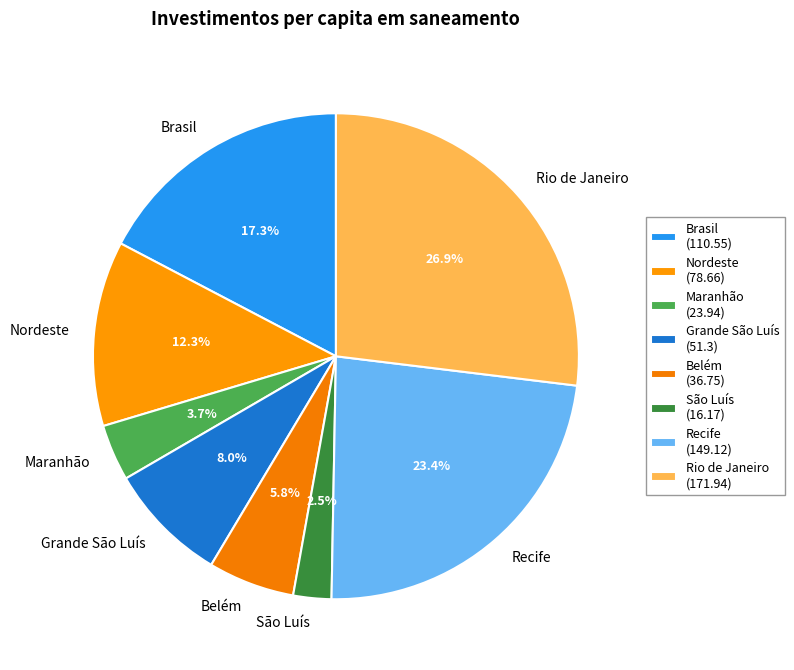

Rank the categories by value from lowest to highest.

São Luís, Maranhão, Belém, Grande São Luís, Nordeste, Brasil, Recife, Rio de Janeiro